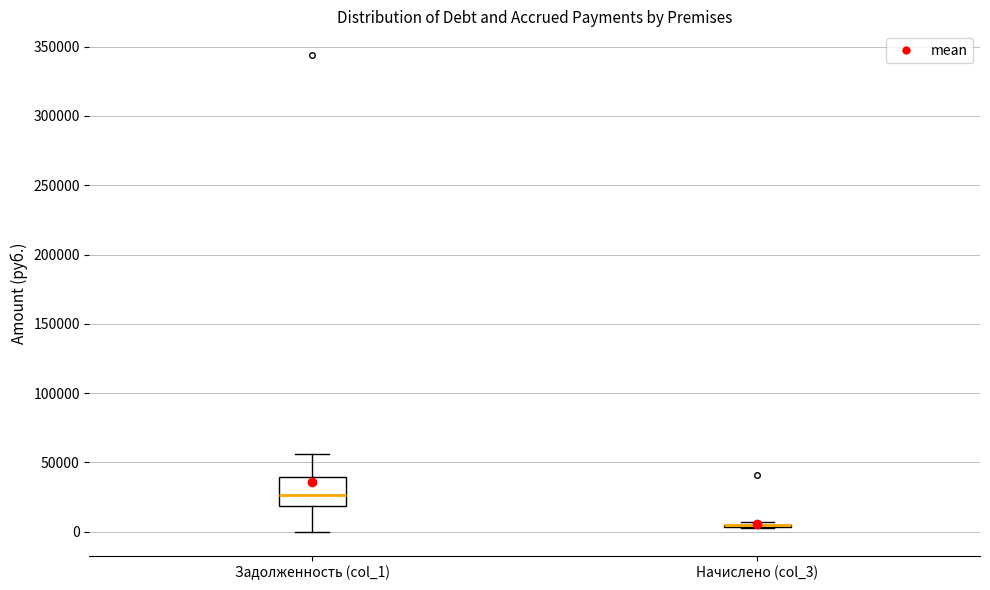

Reading left to right, read every box against the y-axis: the position of its median line, the range the box covers, and the ends of its whiskers. The values are not printed on the chart, so give them approximately, as read against the axis.

Задолженность (col_1): median 25000, box 20000 to 40000, whiskers 0 to 55000
Начислено (col_3): box collapsed to a line at 5000, whiskers 5000 to 5000